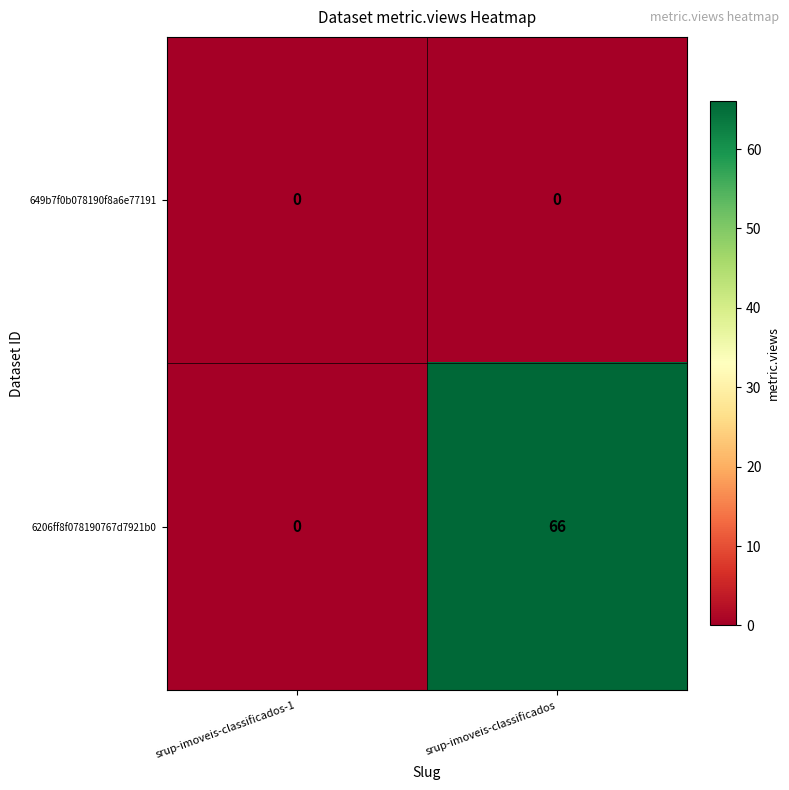

At which category is the sum across all series the highest?

srup-imoveis-classificados